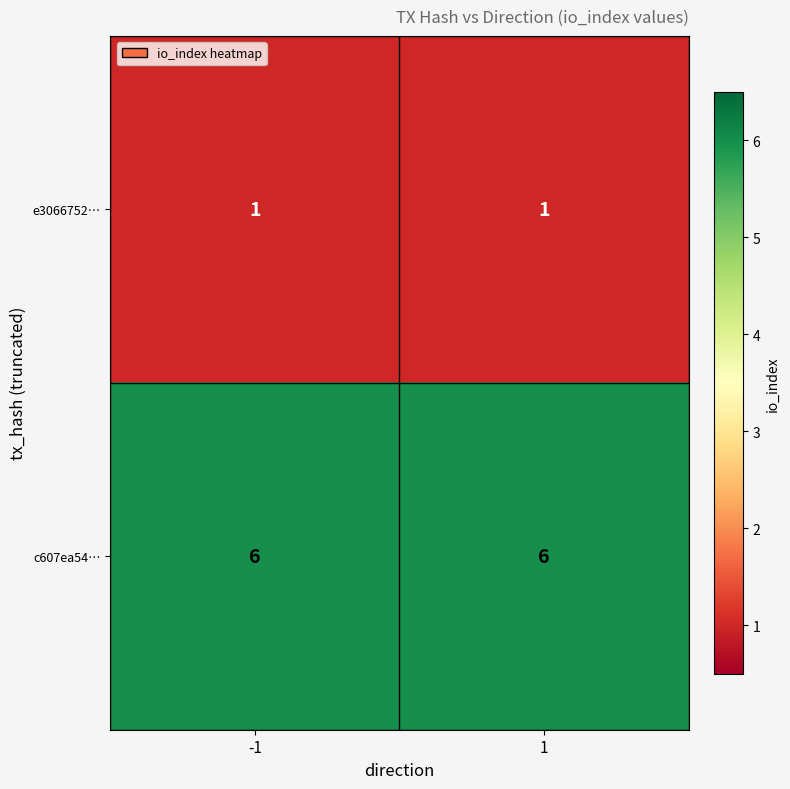

The value of e3066752… at 1 is 1. True or false?

True